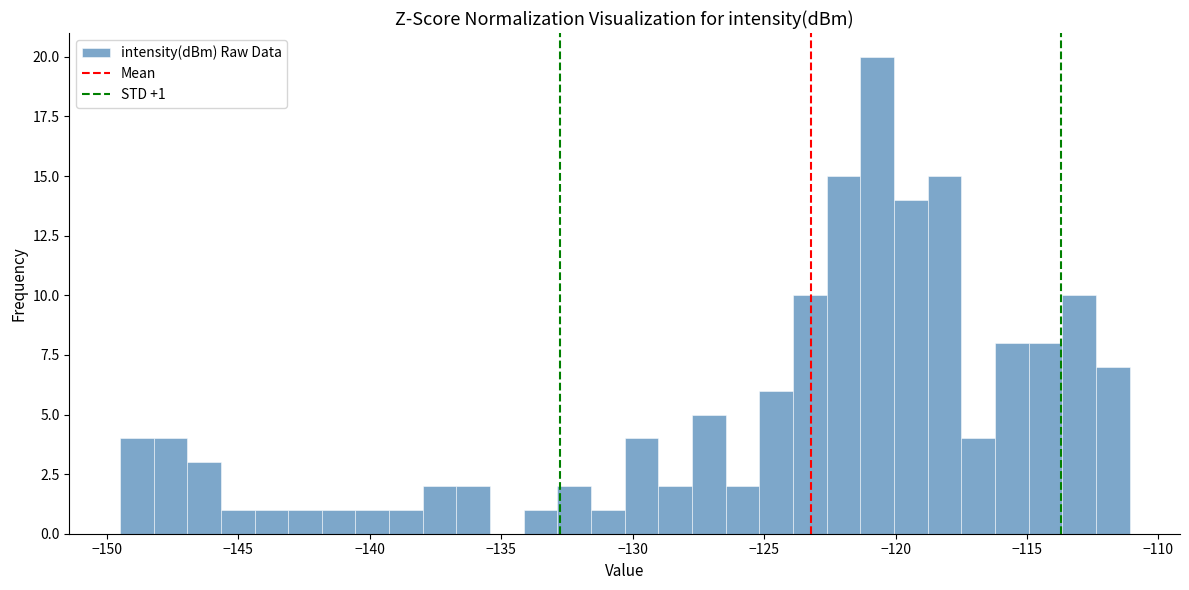

Around what value on the x-axis is the tallest bar? Give the approximate position of its centre, as read against the axis.

-120.5